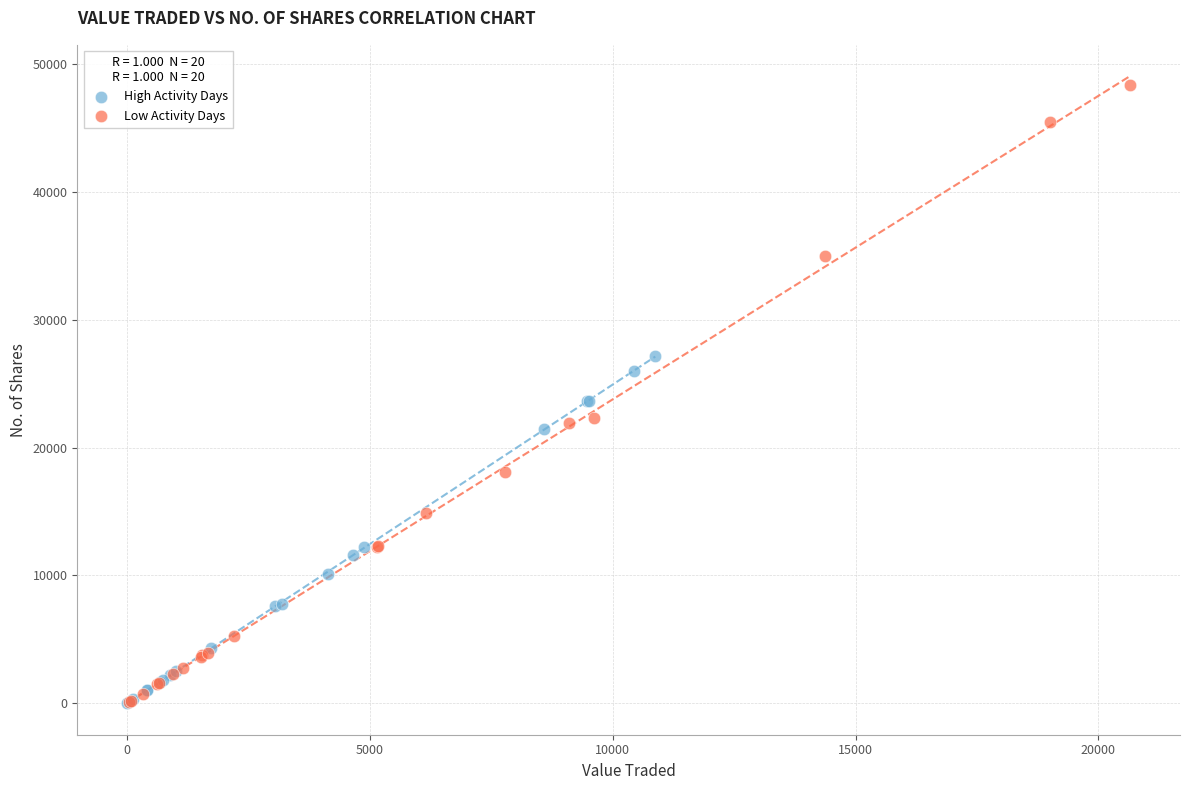

Which series has the widest spread of Y values?

Low Activity Days